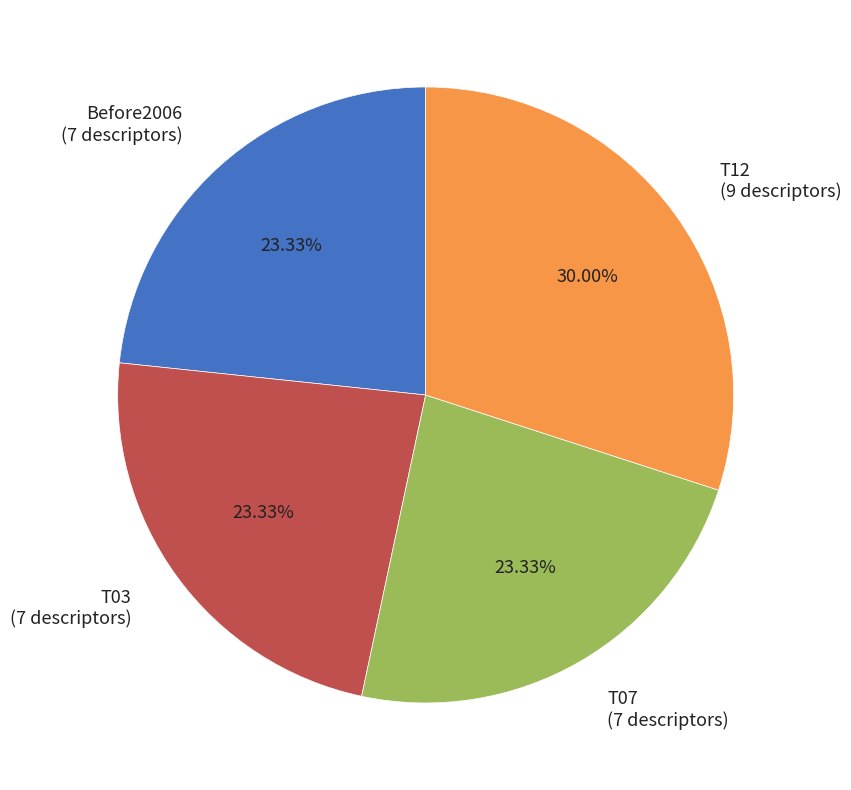

Does Before2006 represent more than half of the total?

No